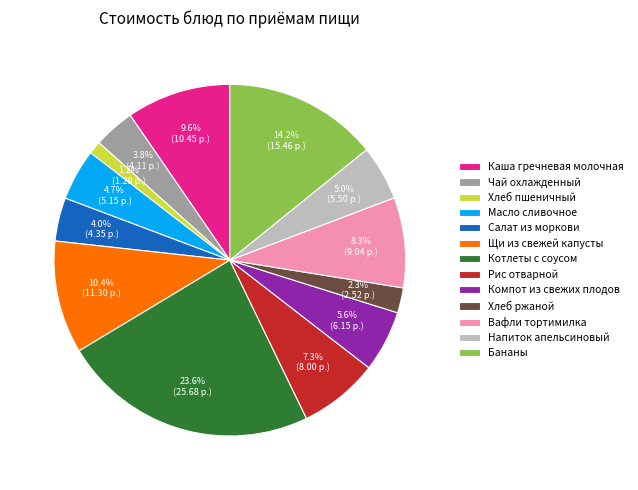

How much of the chart is everything except Каша гречневая молочная?

90.4%